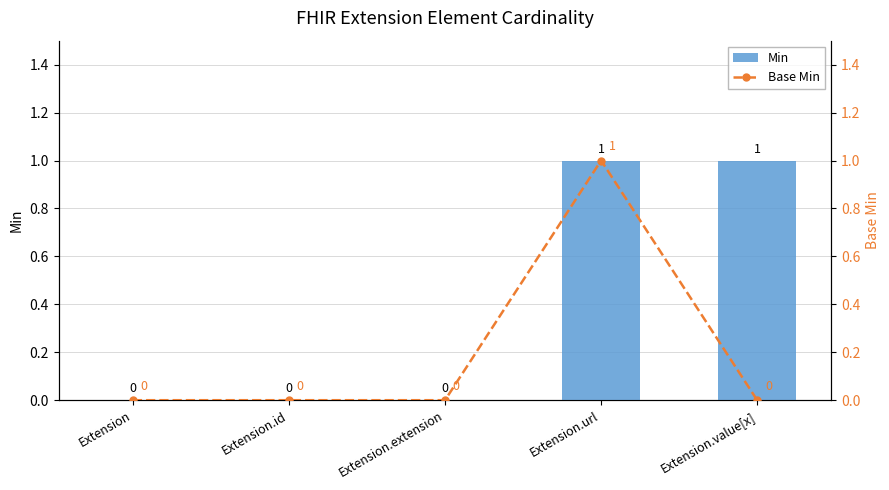

What is the maximum value shown in the chart?

1